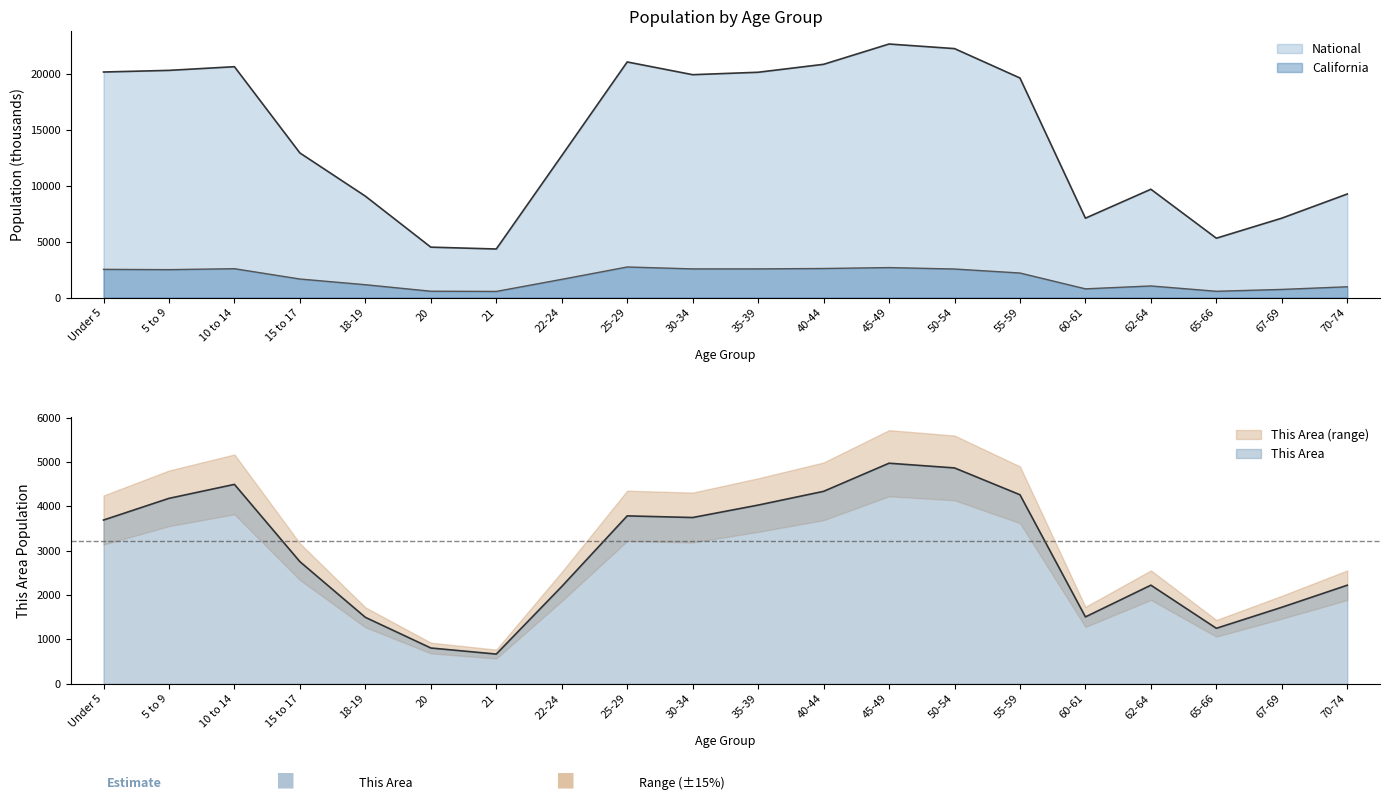

At which category does This Area reach its first local valley?

21